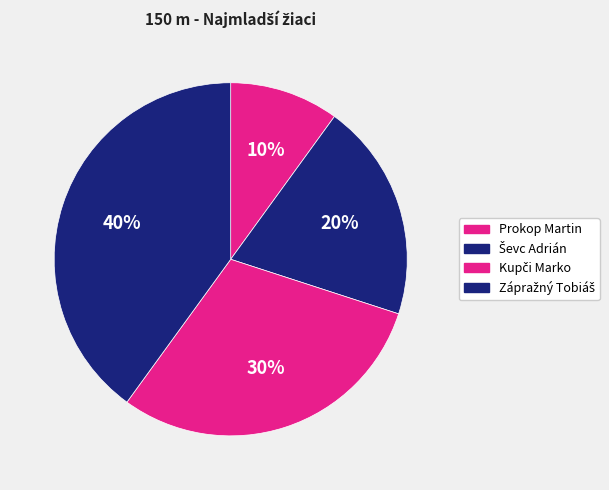

True or false: Ševc Adrián accounts for 20% of the total.

True